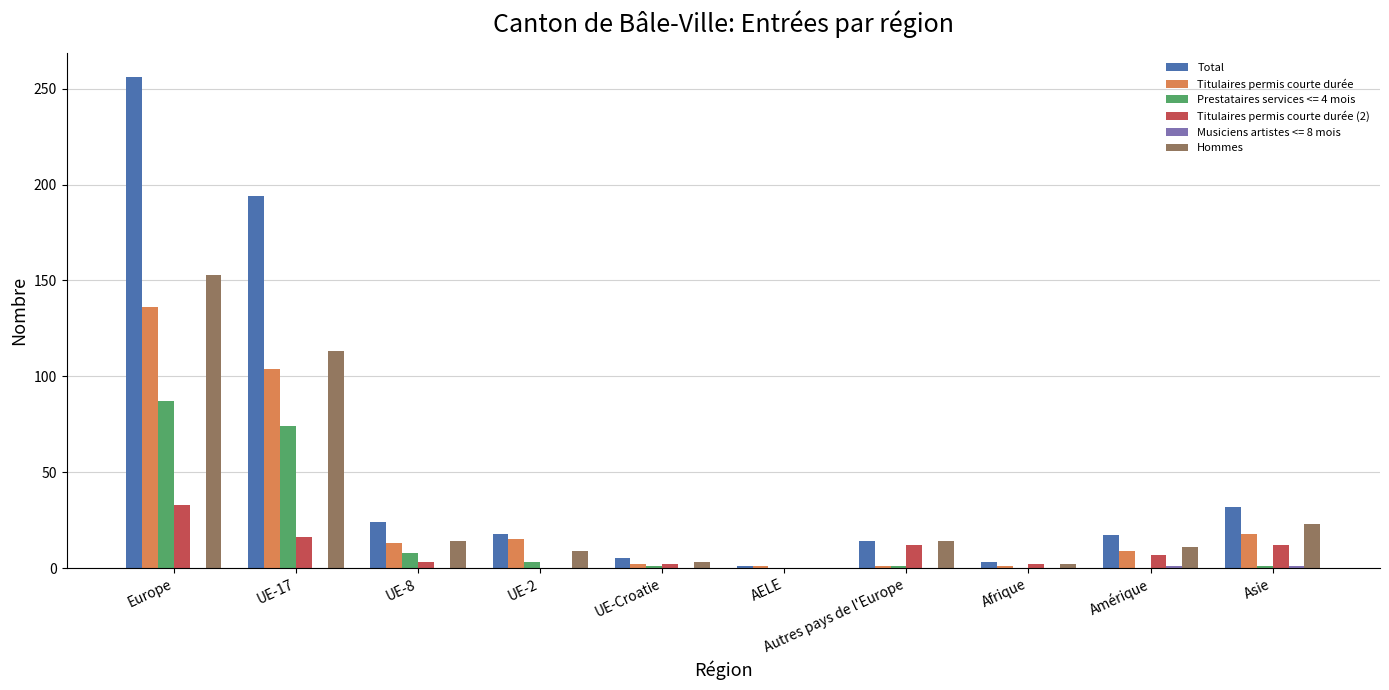

Is the value of Total at UE-Croatie greater than the value of Titulaires permis courte durée at Asie?

No